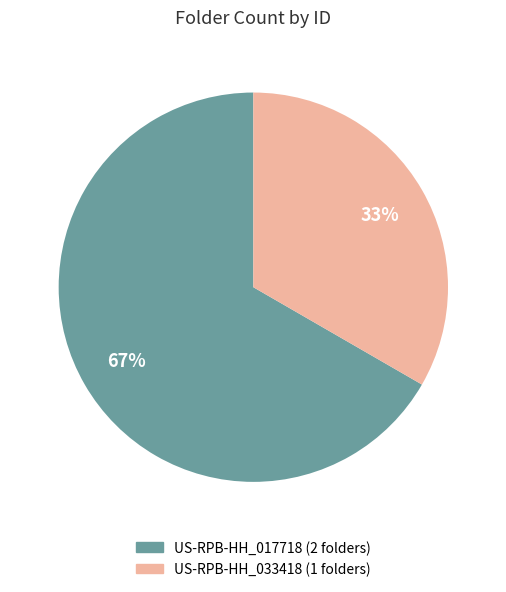

Count the number of slices in the pie.

2